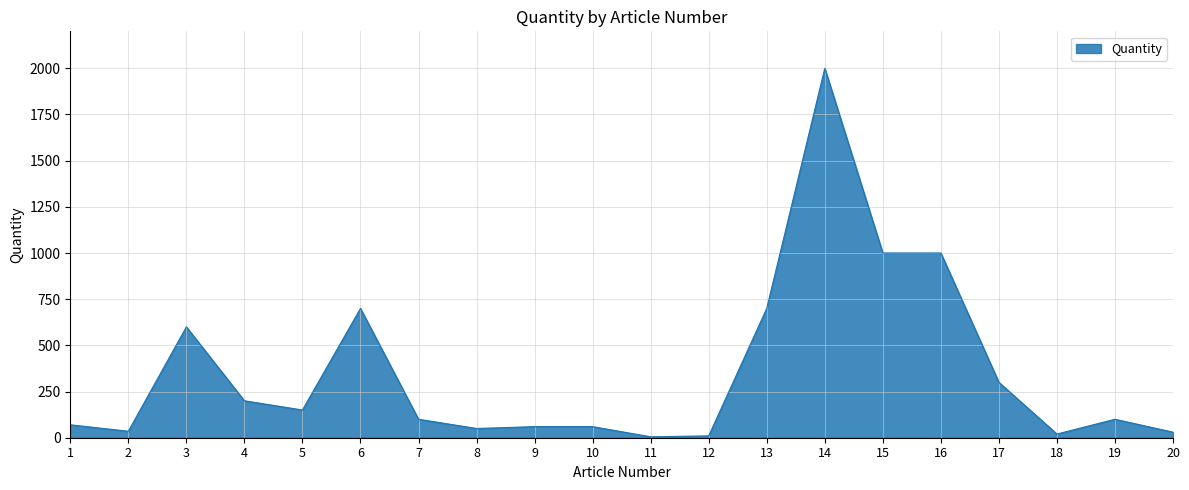

At which category does the data reach its first local valley?

2